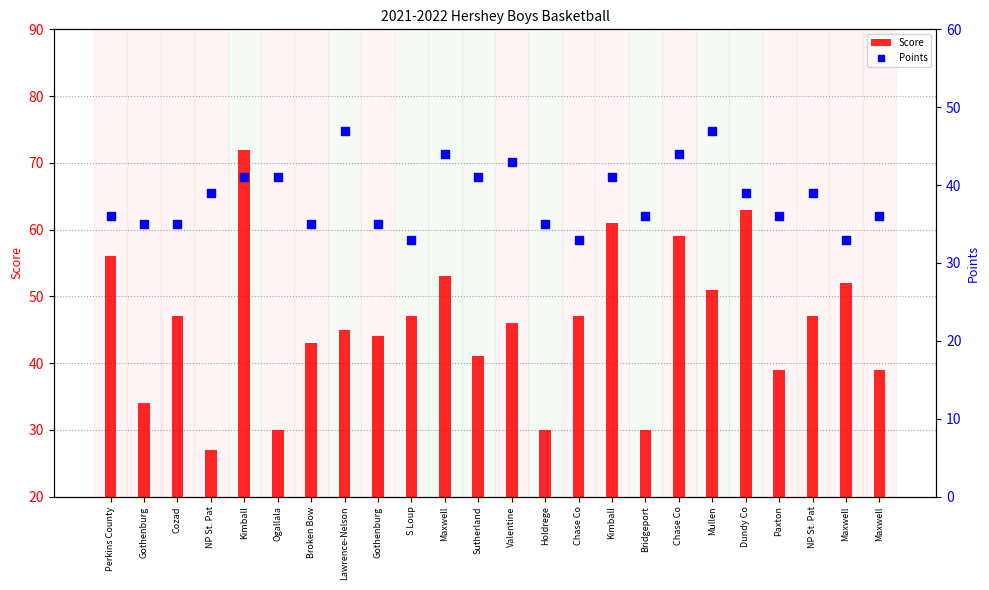

Which series reaches the minimum Y coordinate?

Score